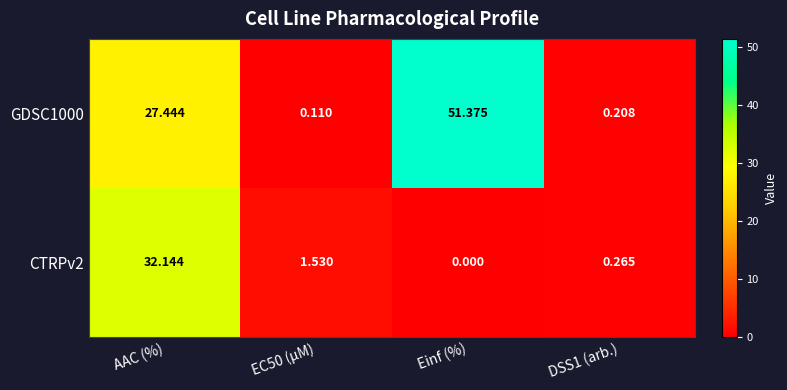

Is the value of CTRPv2 at AAC (%) greater than the value of GDSC1000 at Einf (%)?

No